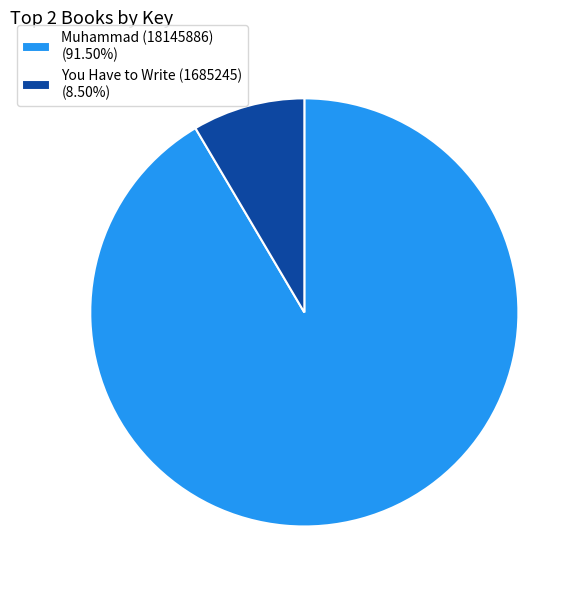

True or false: You Have to Write (1685245) accounts for 8% of the total.

True